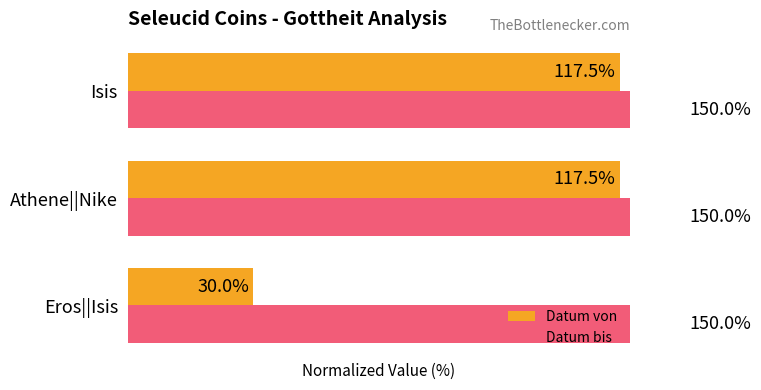

Is it true that Datum bis equals 0.6 at 1?

False